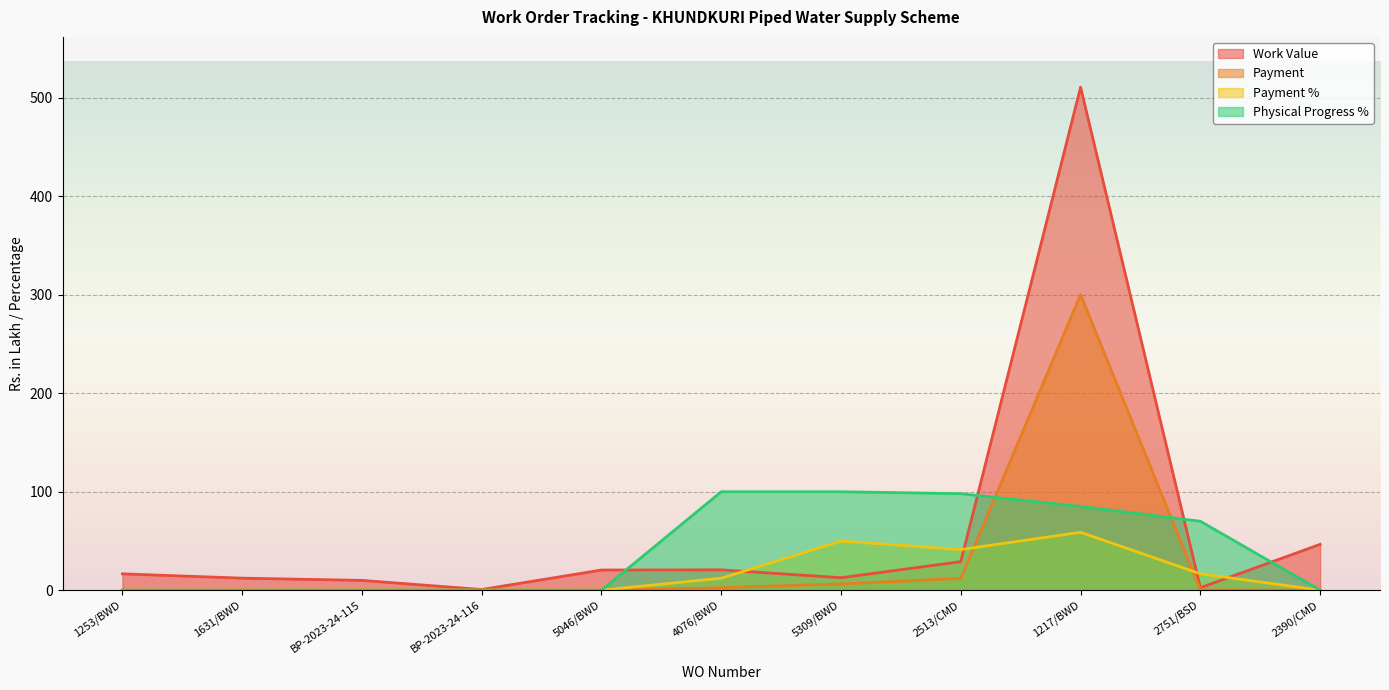

At which label does Payment % reach its peak?

1217/BWD